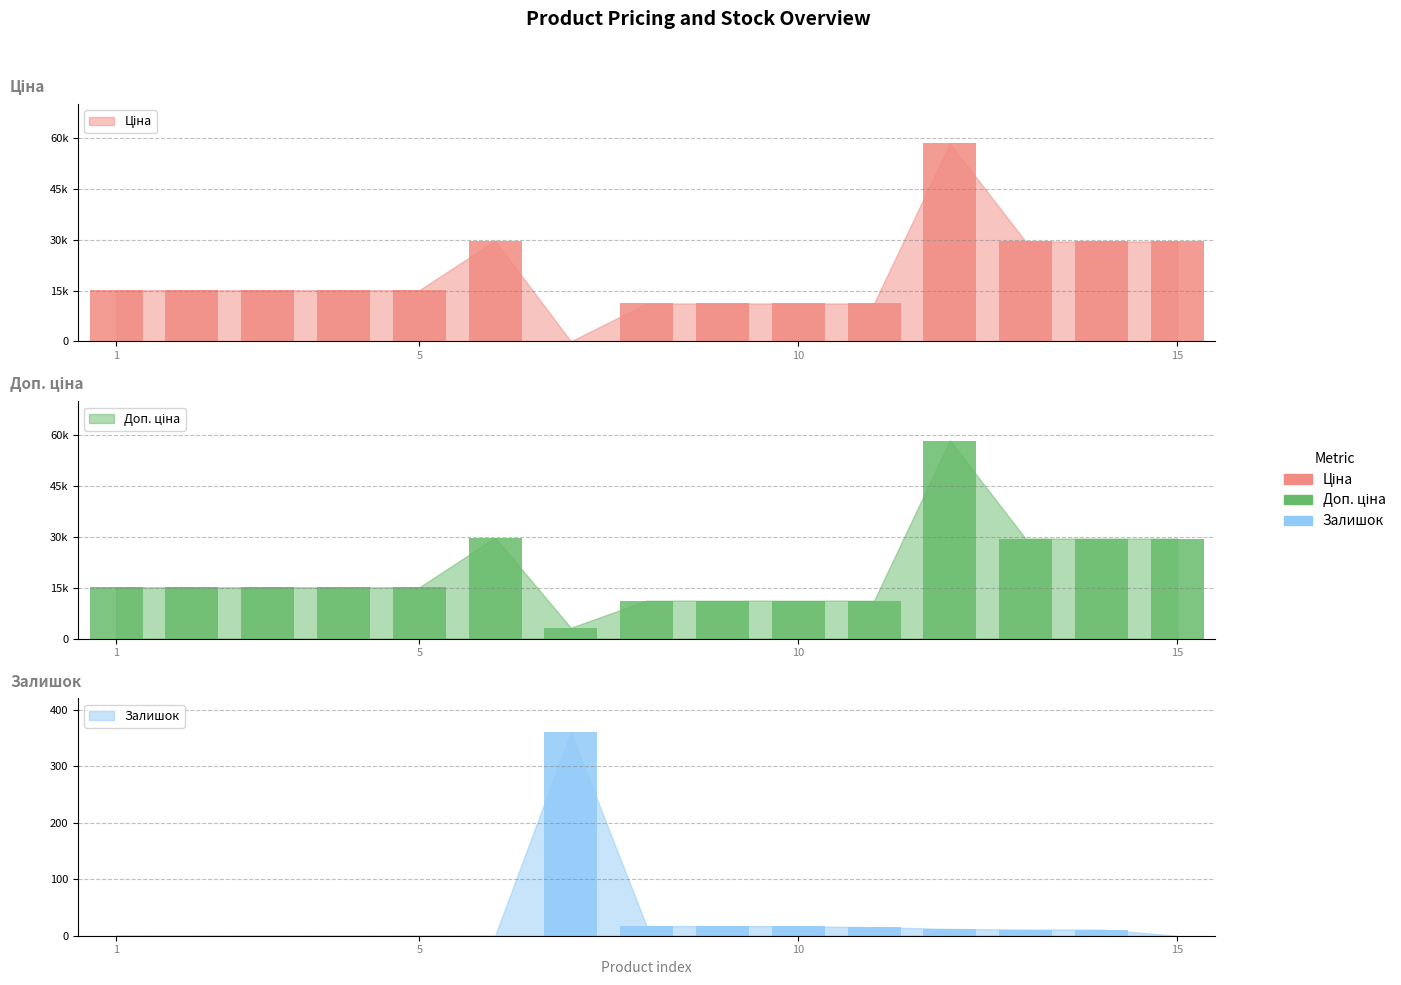

How many bars are there in total?

45